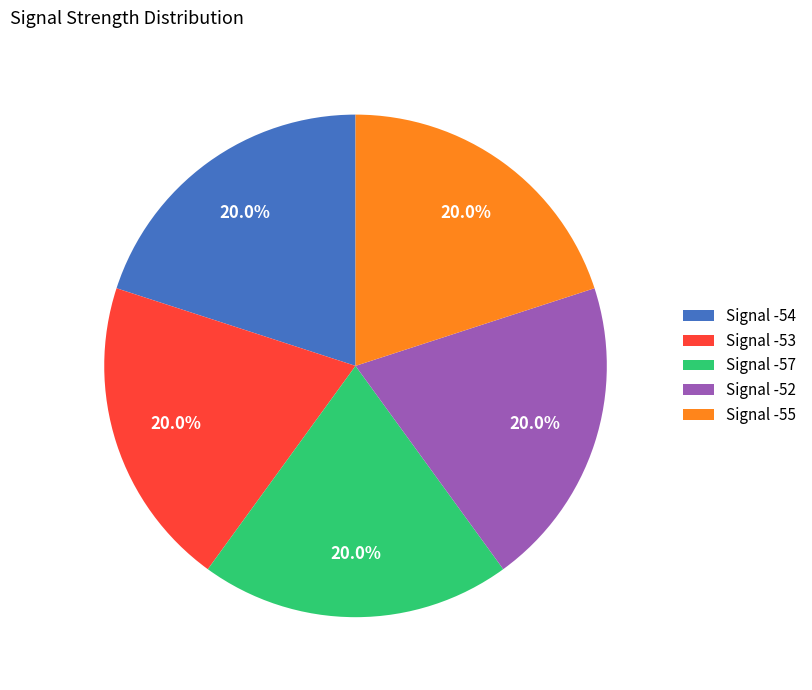

Does any single category account for the majority?

No